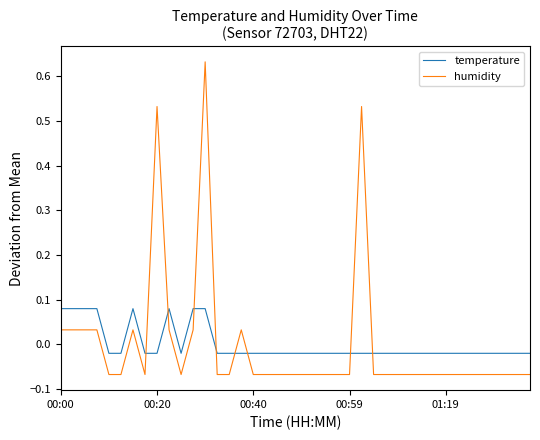

How many times do humidity and temperature cross each other?

8